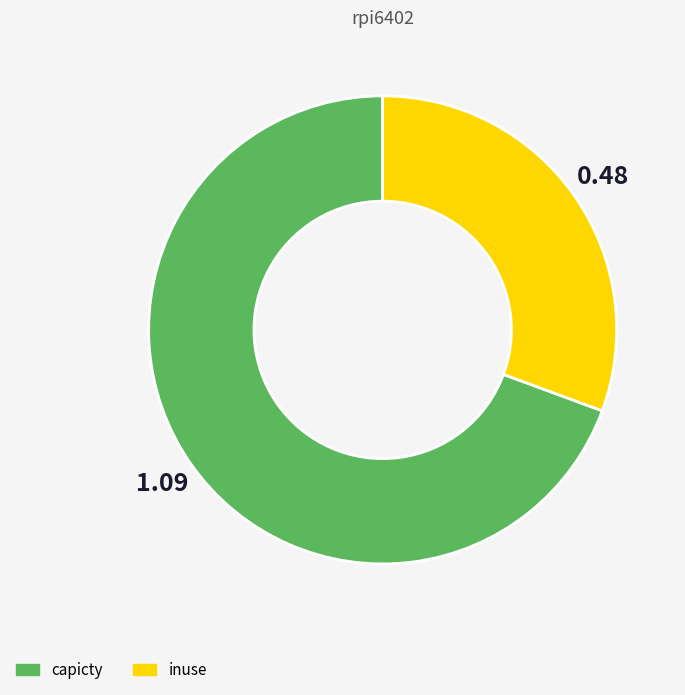

Does any single category account for the majority?

Yes